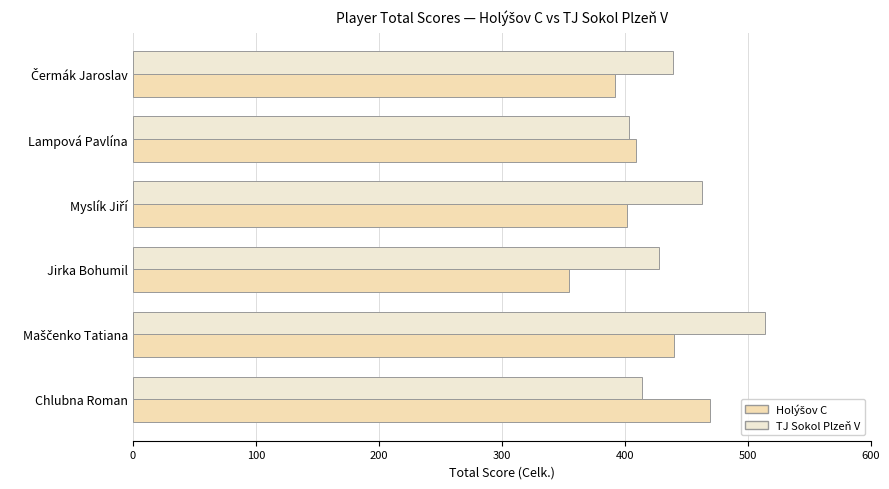

What is the minimum value for Holýšov C?

355